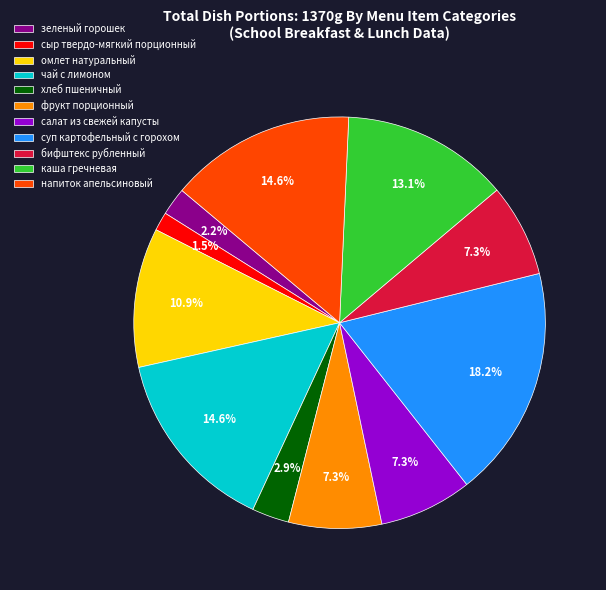

How many segments does this pie chart have?

11